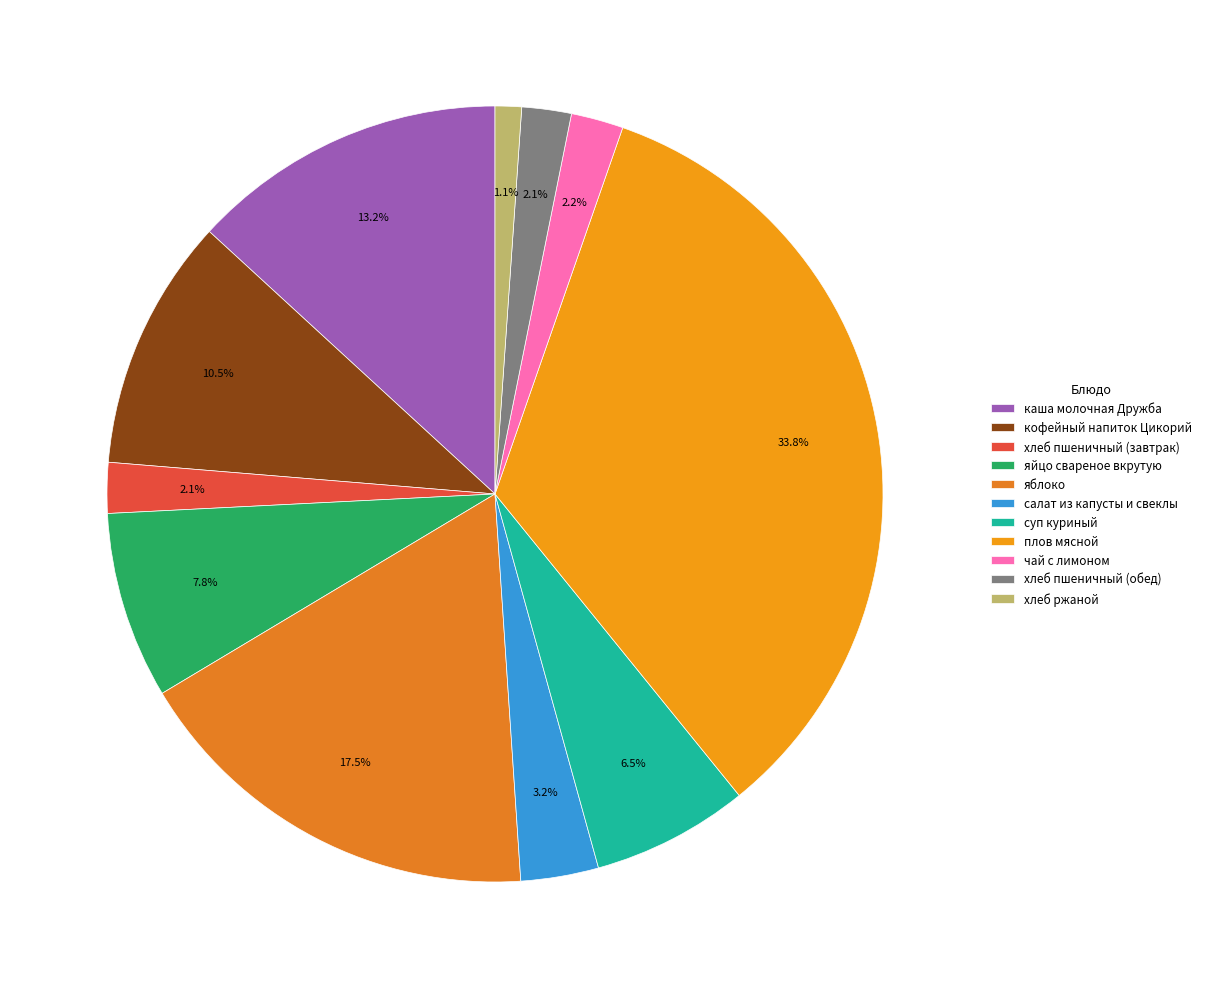

Does чай с лимоном account for over 50% of the chart?

No